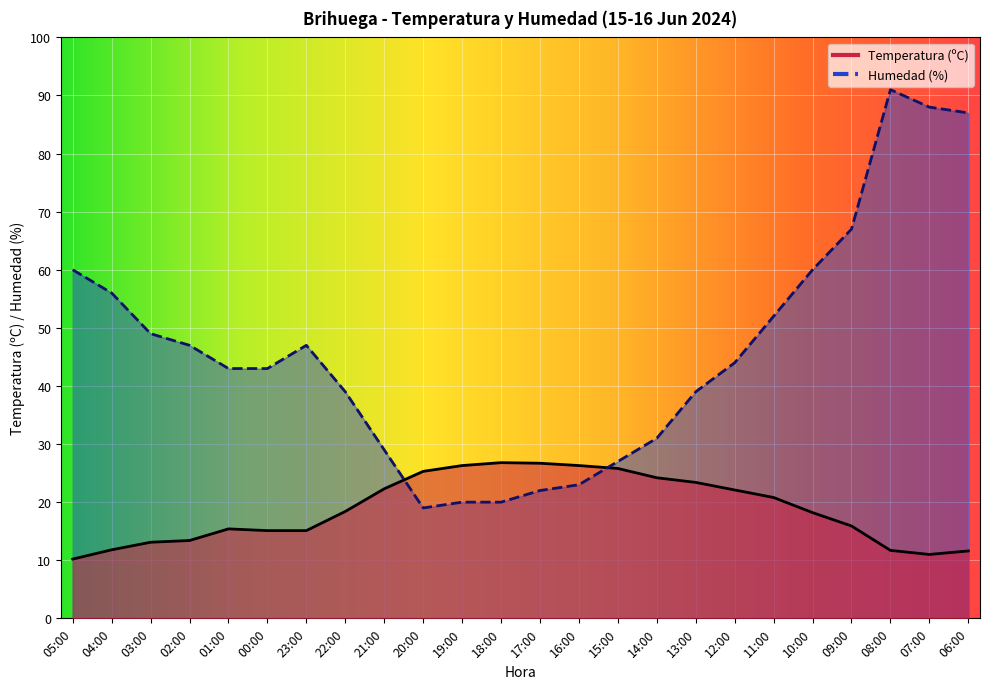

Does the chart display data point markers on the line(s)?

No